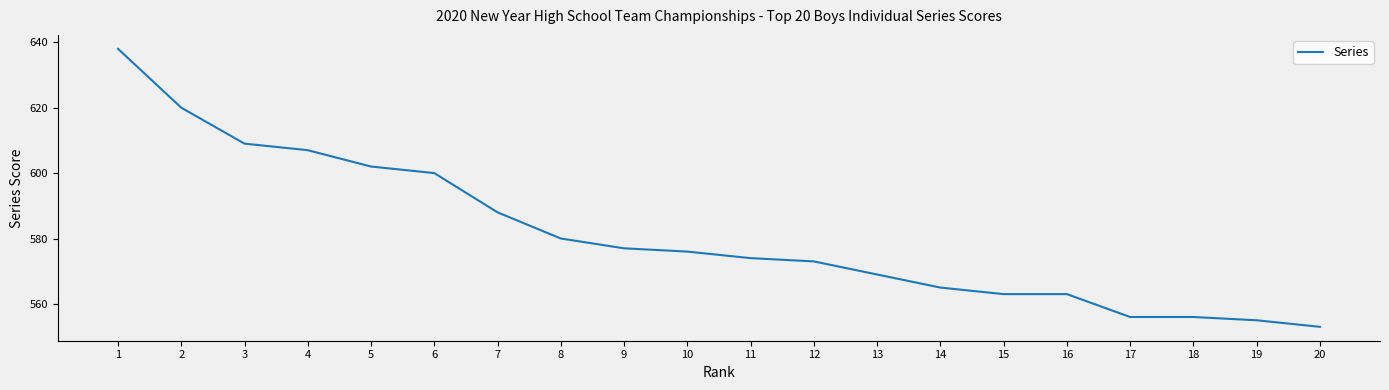

What is the change in value from 12 to 18?

-17